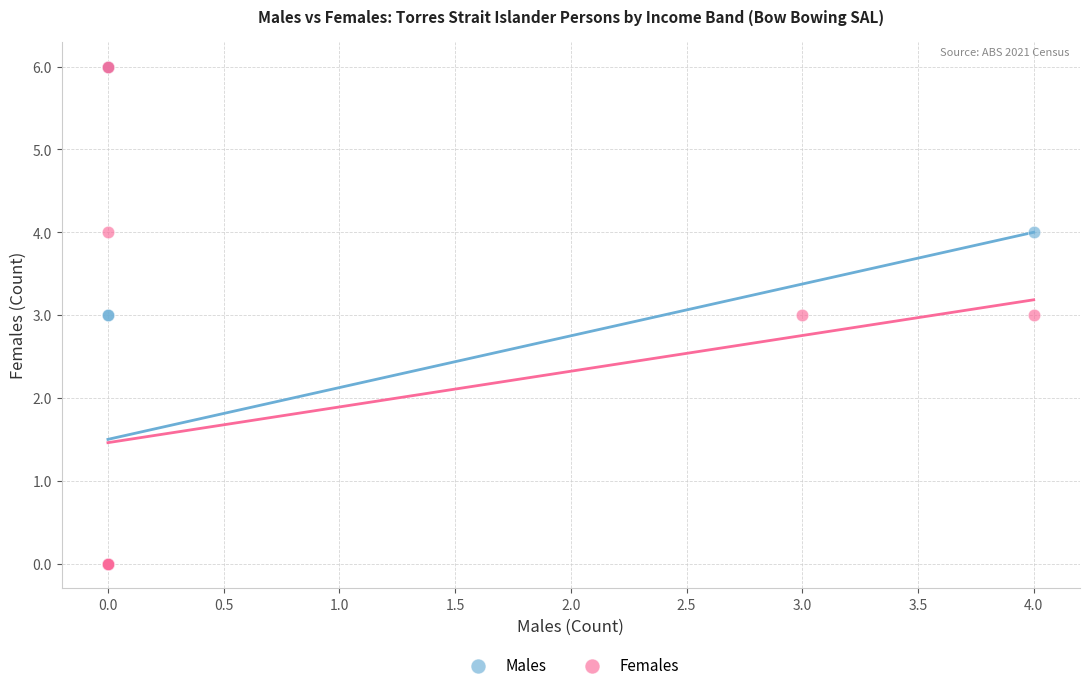

What are all the series names shown in the legend?

Males, Females